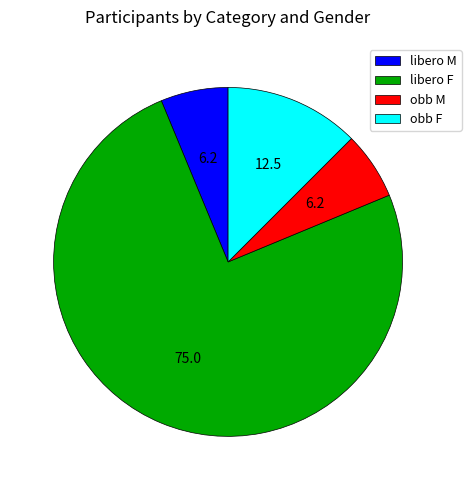

Which has a higher value, libero M or obb F?

obb F